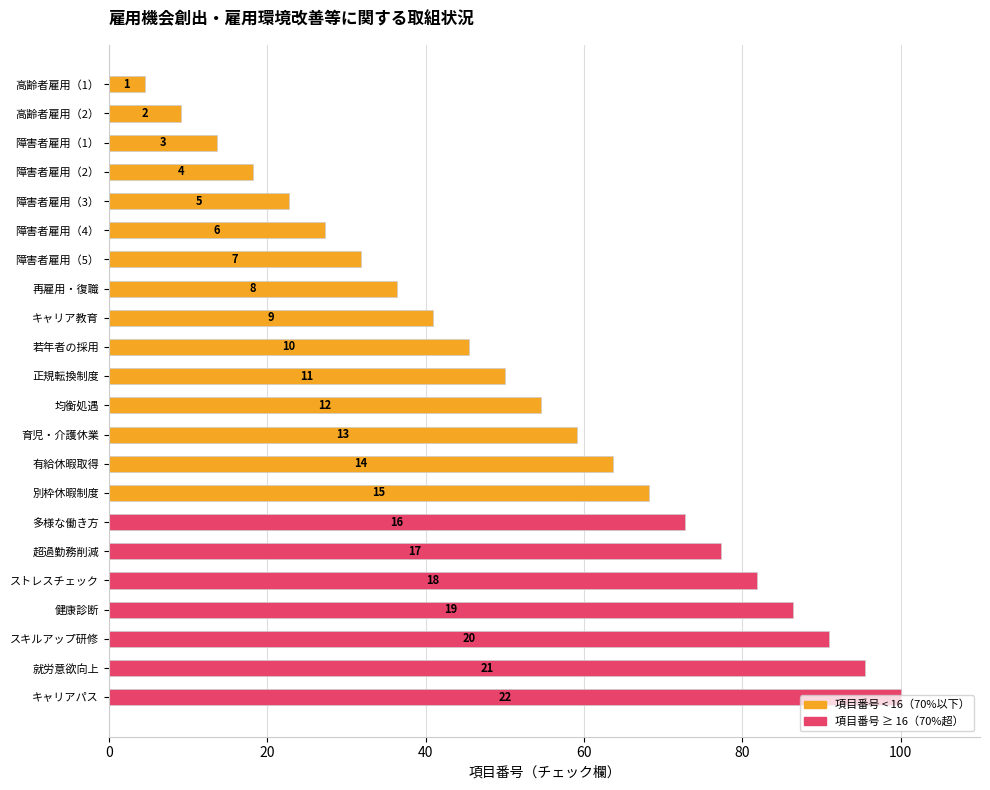

Are the bars horizontal?

Yes